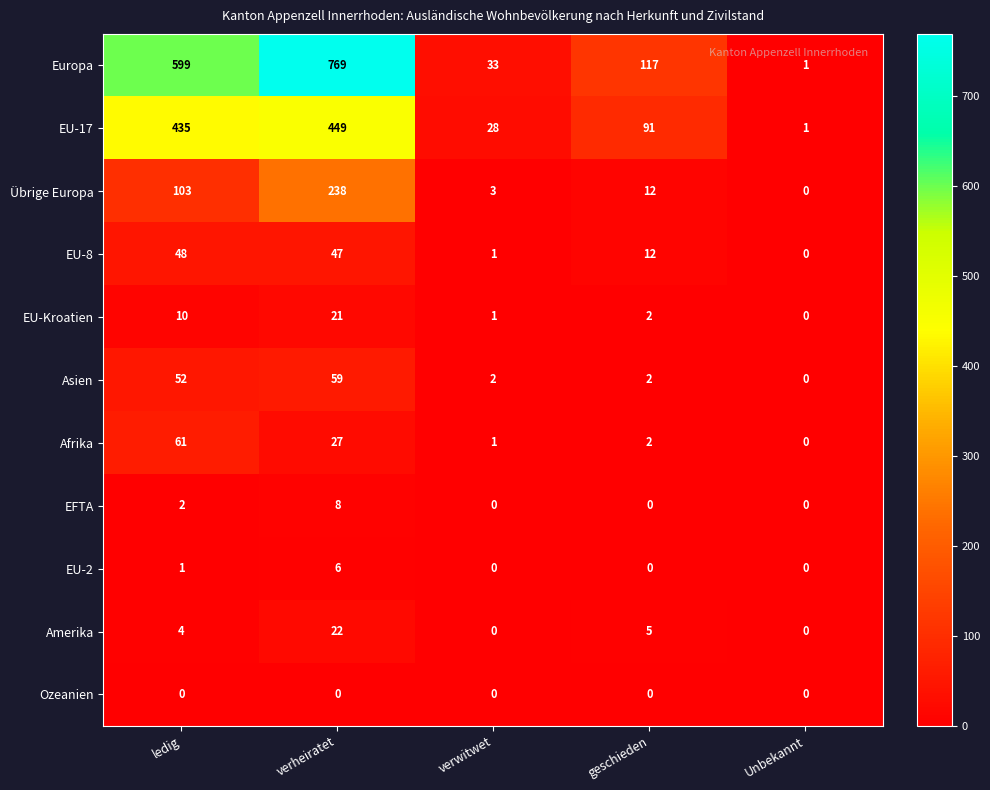

What is the spread (max minus min) of values at geschieden?

117